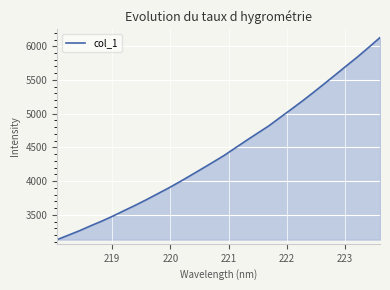

Reading left to right, list all the values displayed in this chart.

3133.1	3198.4	3264.7	3337.4	3407.0	3481.6	3562.3	3641.2	3724.3	3811.3	3898.3	3990.4	4086.8	4183.9	4282.4	4382.7	4493.7	4604.2	4712.3	4819.3	4941.8	5063.2	5186.2	5314.1	5445.5	5578.8	5713.0	5845.4	5986.1	6129.3